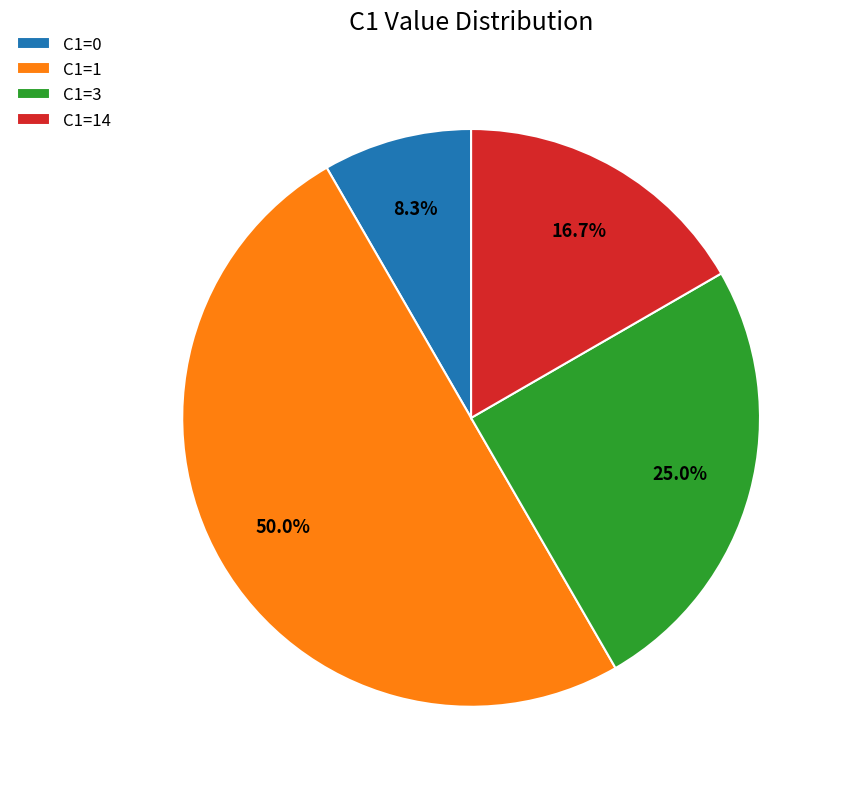

To the nearest percent, what is the difference between the C1=14 and C1=1 slice percentages?

33%